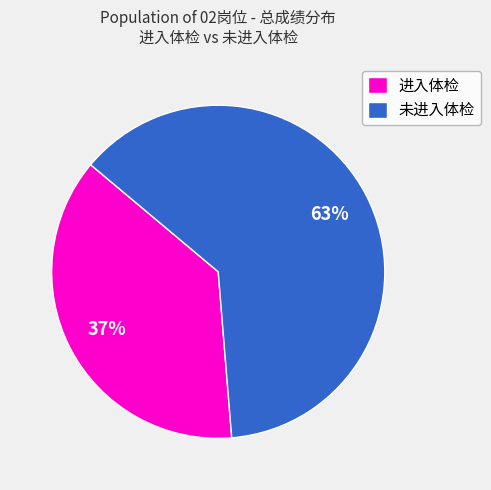

Approximately how many times larger is the value at 未进入体检 compared to 进入体检?

1.7